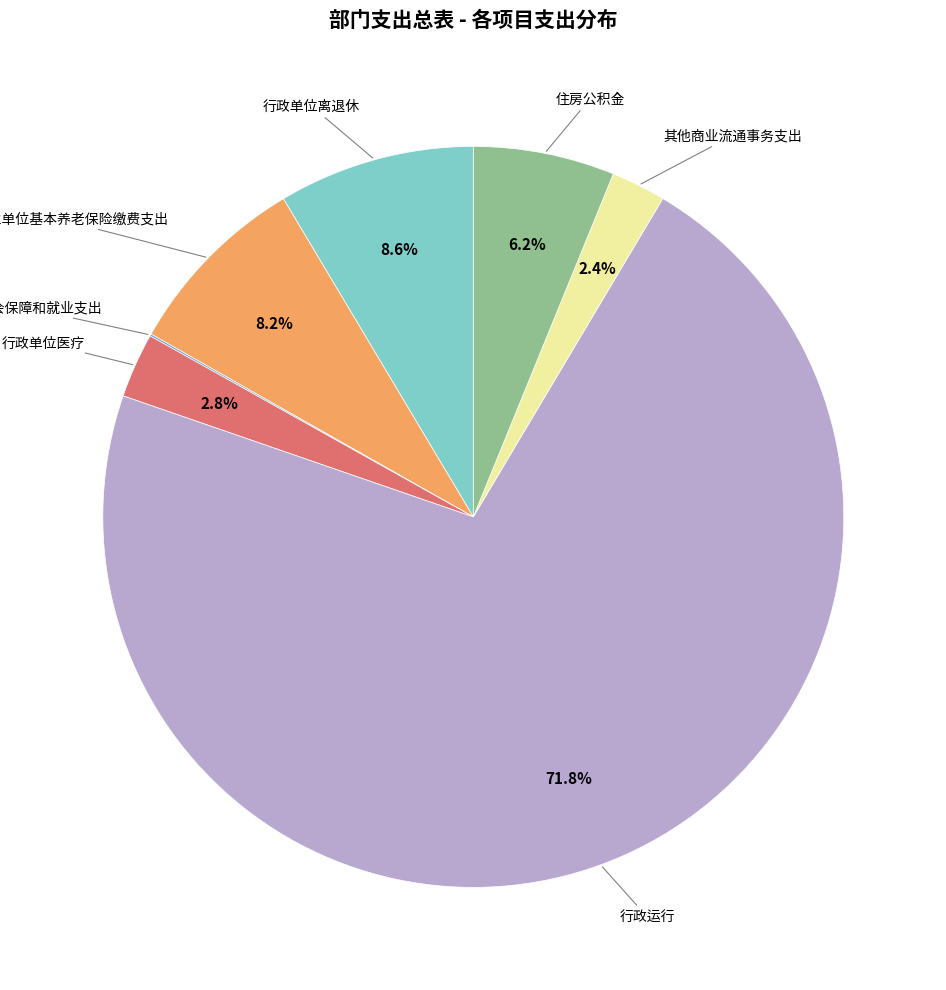

Combined, what portion of the pie is 机关事业单位基本养老保险缴费支出 and 其他商业流通事务支出?

10.6%